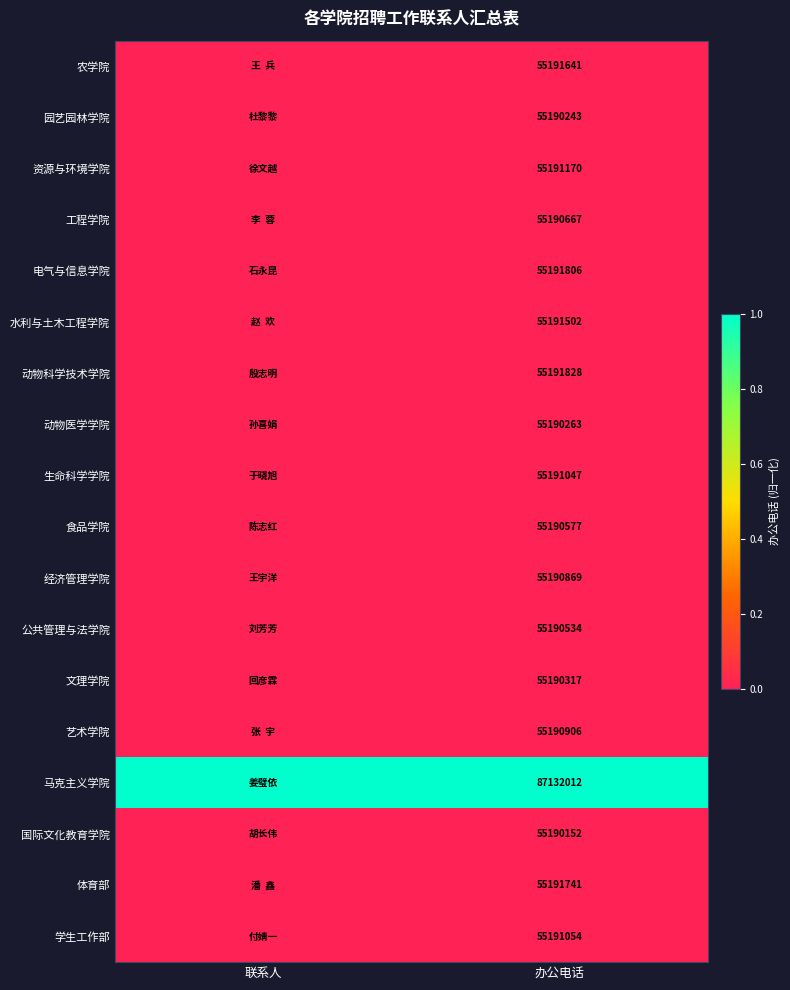

Is it true that 公共管理与法学院 equals 36289302.8 at 办公电话?

False